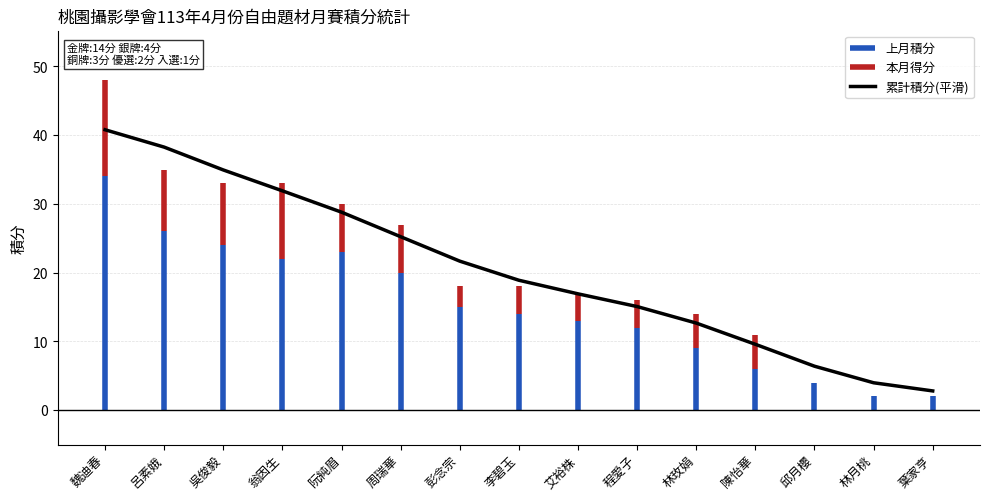

Reading left to right, transcribe all the data shown in this chart.

上月積分: 魏迪春=34	呂素娥=26	吳俊毅=24	翁因生=22	阮純眉=23	周瑞華=20	彭念宗=15	李碧玉=14	艾裕株=13	程愛子=12	林玫娟=9	陳怡華=6	邱月櫻=4	林月桃=2	葉家亨=2
本月得分: 魏迪春=14	呂素娥=9	吳俊毅=9	翁因生=11	阮純眉=7	周瑞華=7	彭念宗=3	李碧玉=4	艾裕株=4	程愛子=4	林玫娟=5	陳怡華=5	邱月櫻=0	林月桃=0	葉家亨=0
累計積分: 魏迪春=48	呂素娥=35	吳俊毅=33	翁因生=33	阮純眉=30	周瑞華=27	彭念宗=18	李碧玉=18	艾裕株=17	程愛子=16	林玫娟=14	陳怡華=11	邱月櫻=4	林月桃=2	葉家亨=2